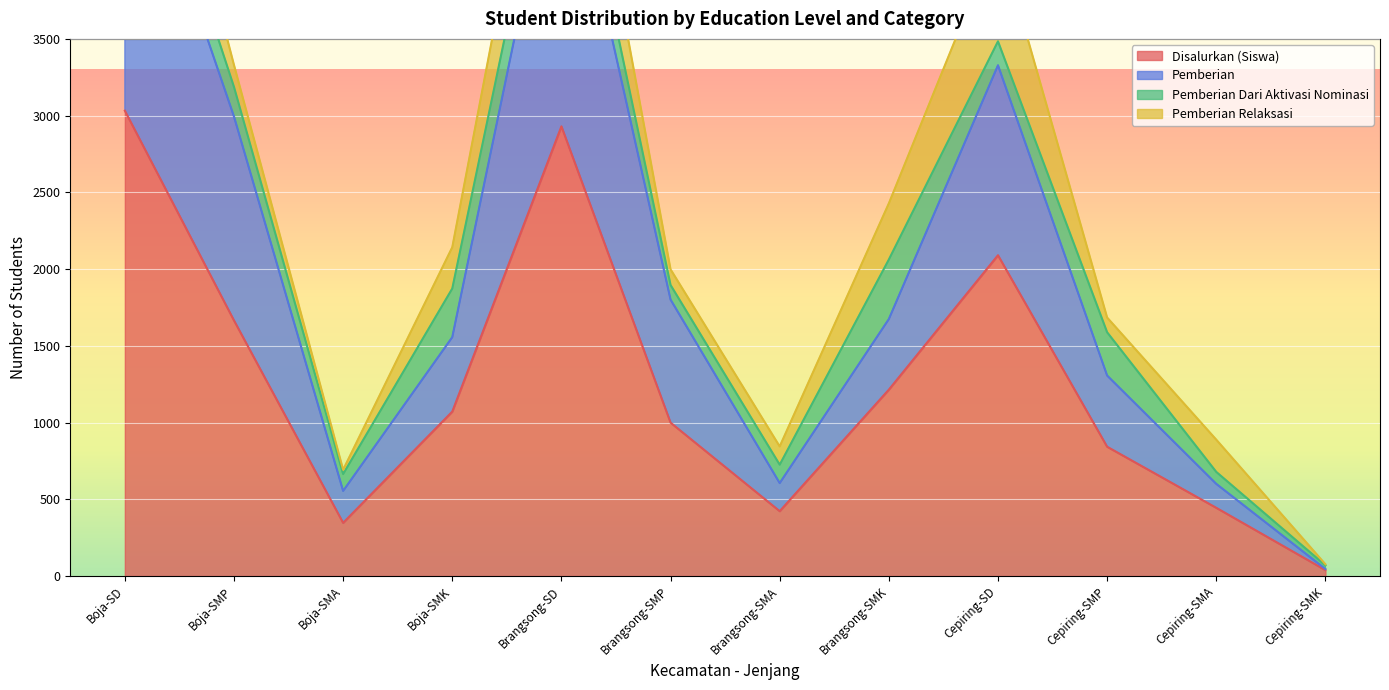

At which label does Pemberian reach its peak?

Boja-SD